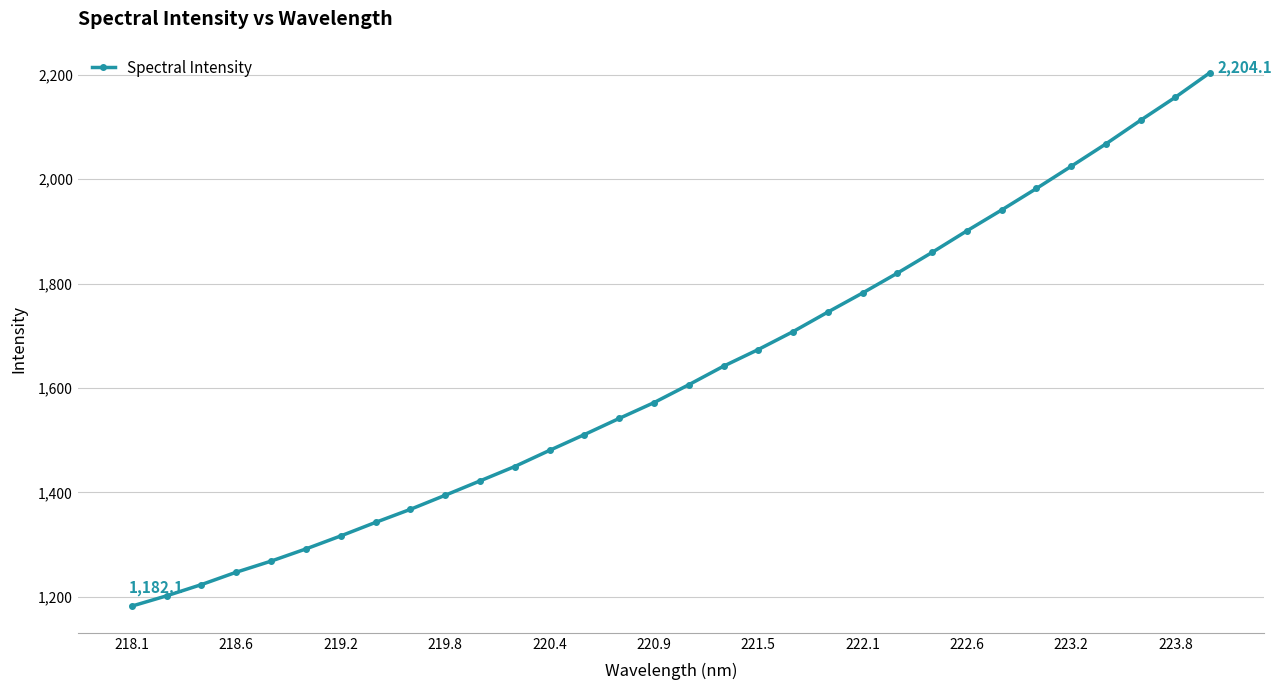

Reading left to right, transcribe all the data shown in this chart.

1182.1	1201.8	1223.4	1247.1	1268.3	1291.7	1316.5	1342.5	1367.5	1394.4	1421.9	1449.5	1480.4	1510.6	1541.6	1571.9	1606.1	1641.6	1673.6	1707.9	1745.3	1781.9	1819.9	1859.6	1900.9	1940.8	1982.0	2024.5	2067.5	2112.8	2156.9	2204.1